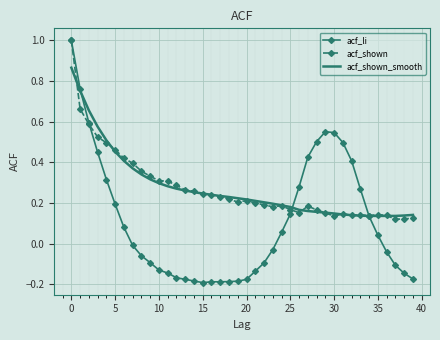

How many acf_shown values are between 0 and 1?

40